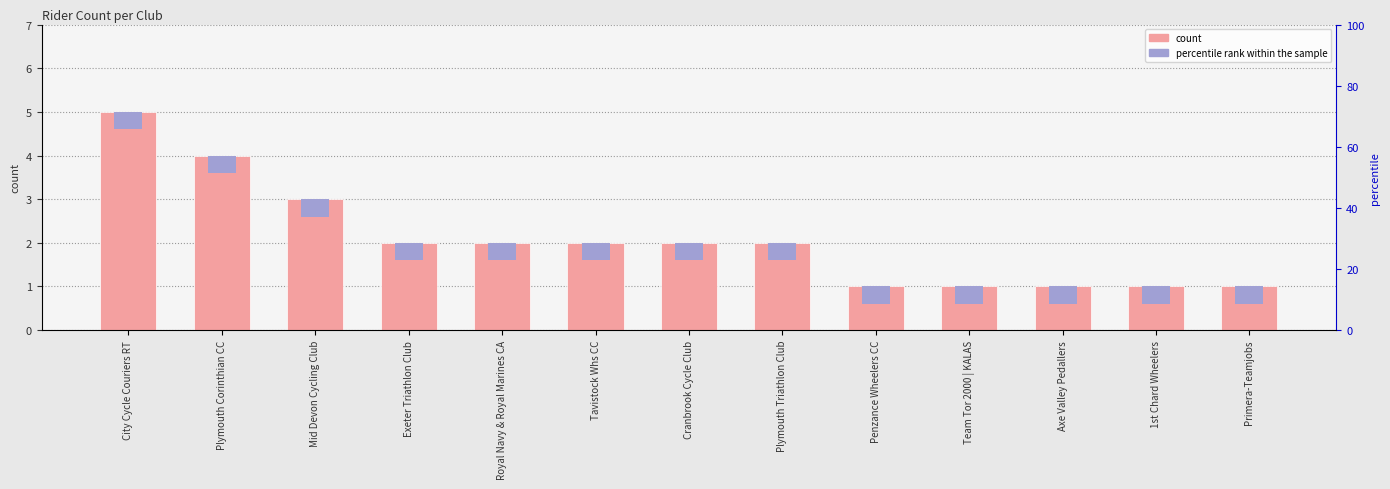

True or false: percentile rank within the sample has a value of 0.4 at City Cycle Couriers RT.

True